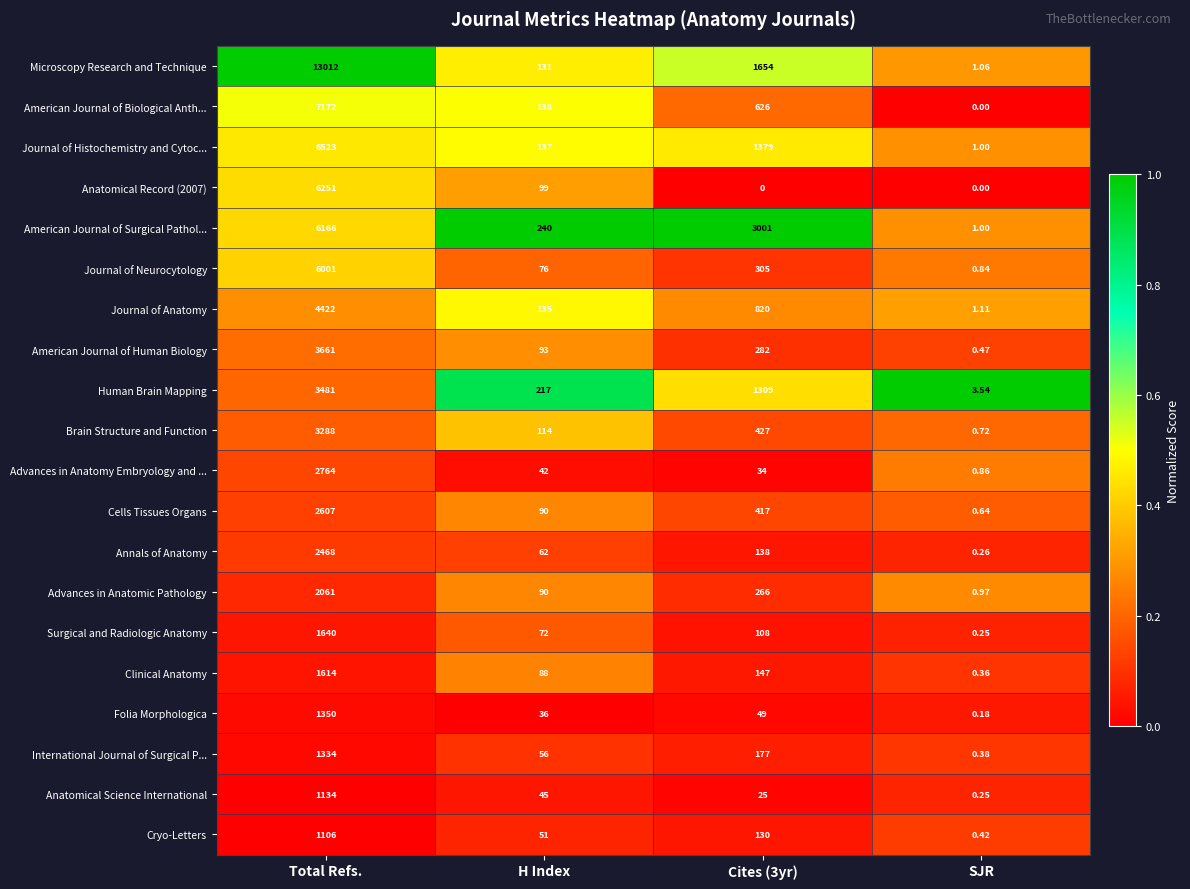

Which series has the largest range (max minus min)?

Microscopy Research and Technique